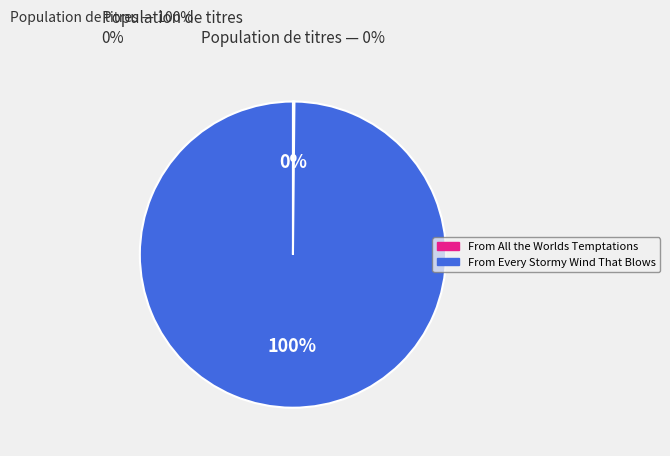

What is the majority slice?

From Every Stormy Wind That Blows